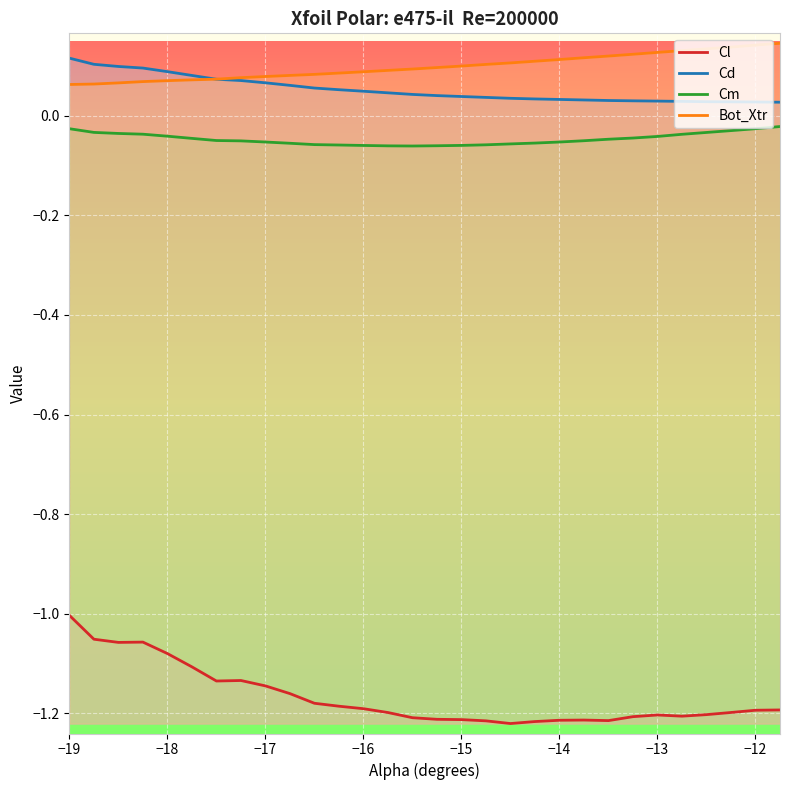

Which series has the largest range (max minus min)?

Cl